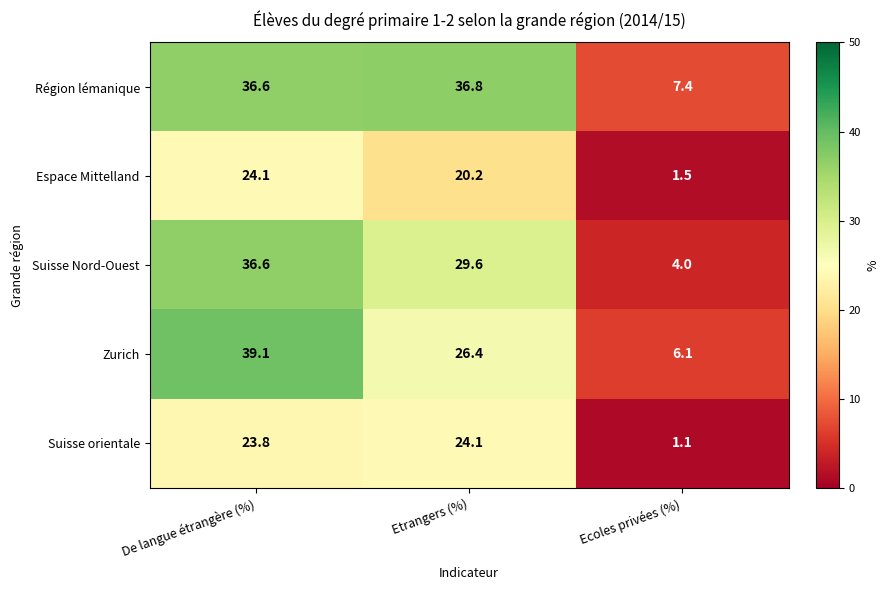

Which label corresponds to the largest value in the chart?

De langue étrangère (%)